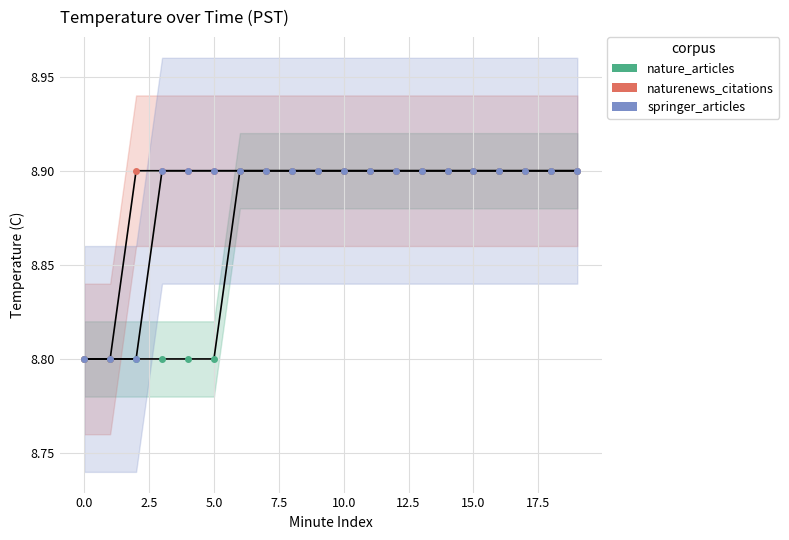

At how many categories does at least one series exceed 8?

20